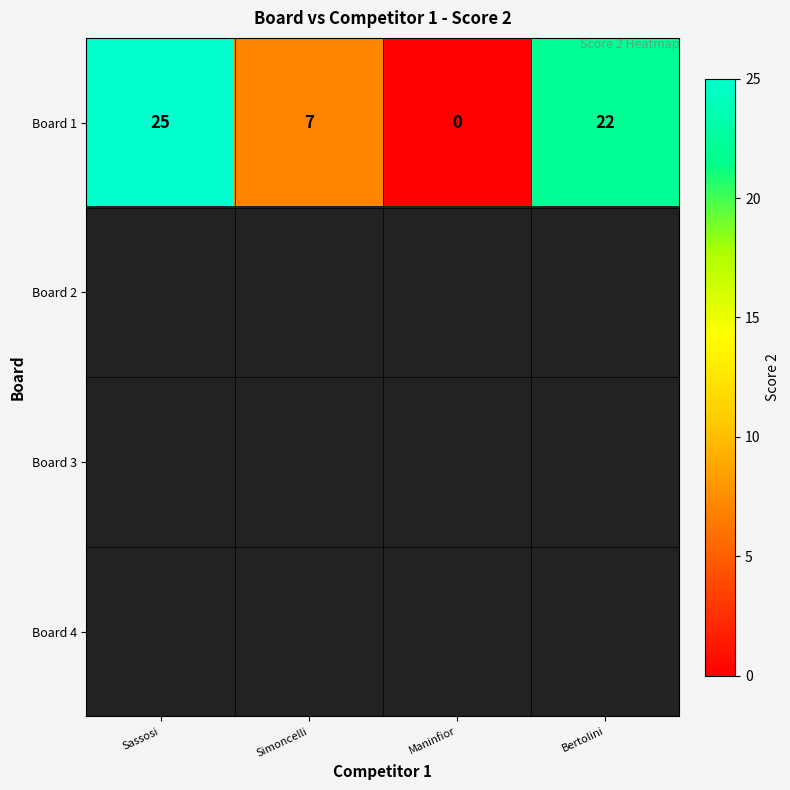

What is the difference between the Board 1 values at Simoncelli and Bertolini?

15